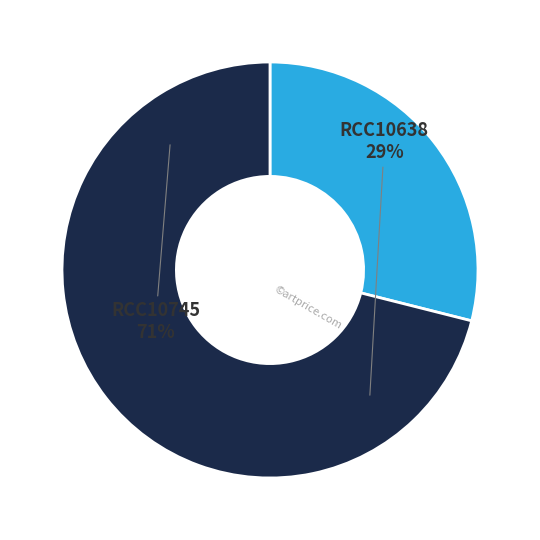

What is the total percentage of RCC10745 and RCC10638?

100.0%